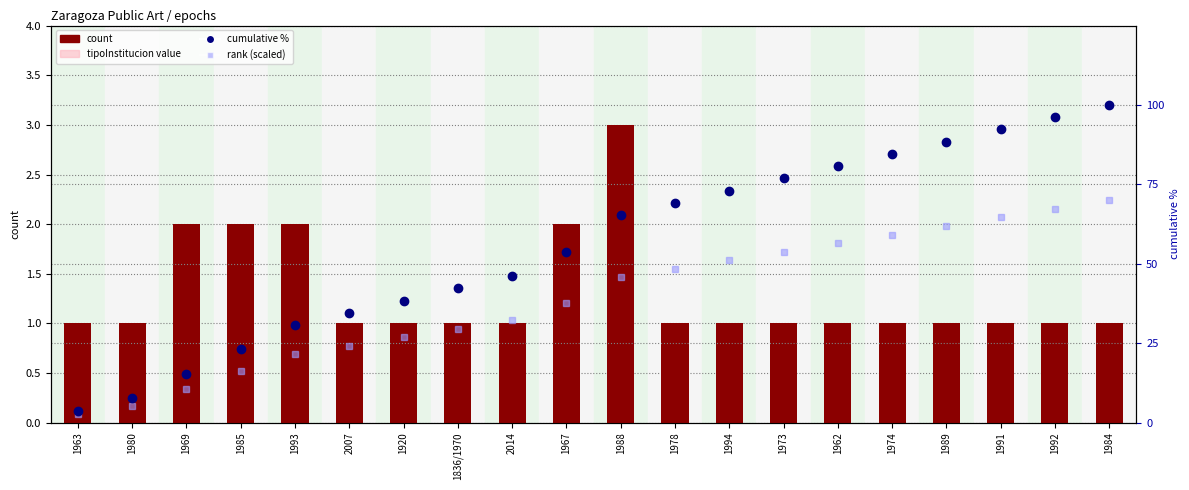

Reading right to left, what are all the values shown in this chart?

count: 1984=1.0	1992=1.0	1991=1.0	1989=1.0	1974=1.0	1962=1.0	1973=1.0	1994=1.0	1978=1.0	1988=3.0	1967=2.0	2014=1.0	1836/1970=1.0	1920=1.0	2007=1.0	1993=2.0	1985=2.0	1969=2.0	1980=1.0	1963=1.0
tipoInstitucion: 1984=1.0	1992=1.0	1991=1.0	1989=1.0	1974=1.0	1962=0.0	1973=1.0	1994=1.0	1978=1.0	1988=1.0	1967=1.0	2014=1.0	1836/1970=1.0	1920=1.0	2007=1.0	1993=1.0	1985=1.0	1969=1.0	1980=1.0	1963=1.0
cumulative %: 1984=100.0	1992=96.2	1991=92.3	1989=88.5	1974=84.6	1962=80.8	1973=76.9	1994=73.1	1978=69.2	1988=65.4	1967=53.8	2014=46.2	1836/1970=42.3	1920=38.5	2007=34.6	1993=30.8	1985=23.1	1969=15.4	1980=7.7	1963=3.8
rank (scaled): 1984=70.0	1992=67.3	1991=64.6	1989=61.9	1974=59.2	1962=56.5	1973=53.8	1994=51.2	1978=48.5	1988=45.8	1967=37.7	2014=32.3	1836/1970=29.6	1920=26.9	2007=24.2	1993=21.5	1985=16.2	1969=10.8	1980=5.4	1963=2.7